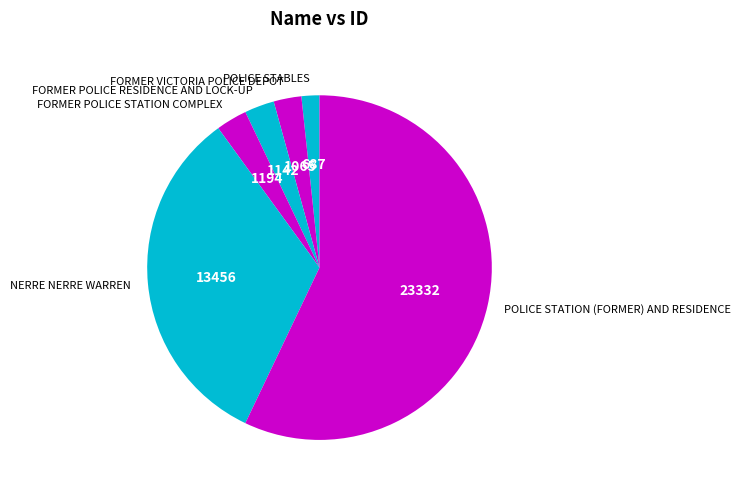

Is it true that FORMER POLICE RESIDENCE AND LOCK-UP is 12% of the pie?

False